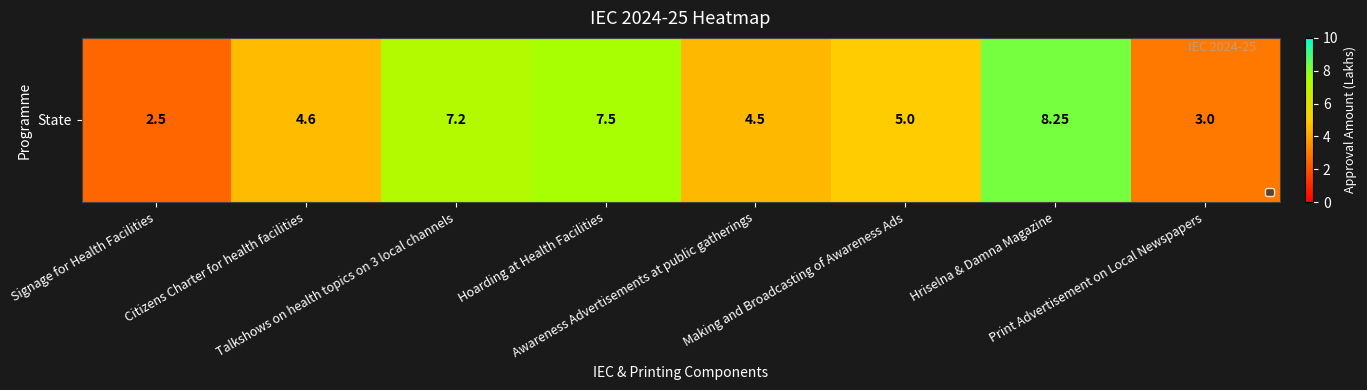

How many data points are above 5?

3